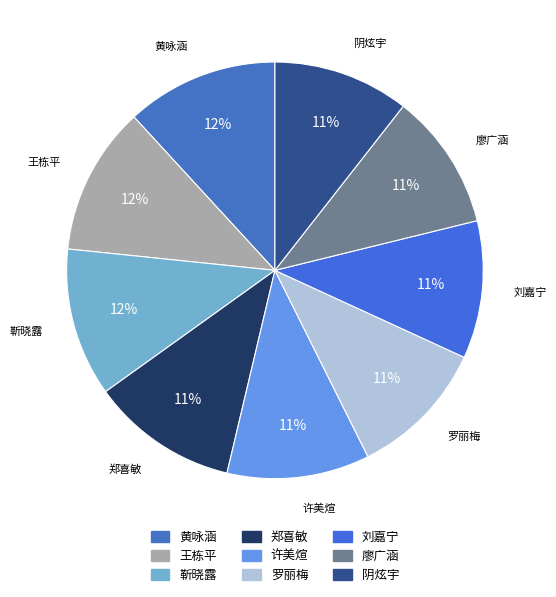

To the nearest percent, what is the difference between the 黄咏涵 and 许美煊 slice percentages?

1%